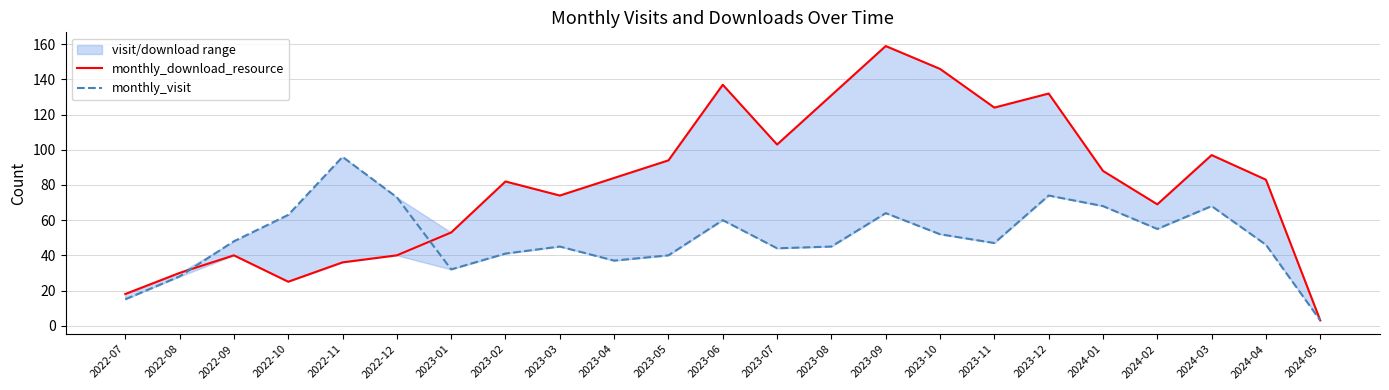

Between 2023-07 and 2023-11, which series saw the biggest shift?

monthly_download_resource